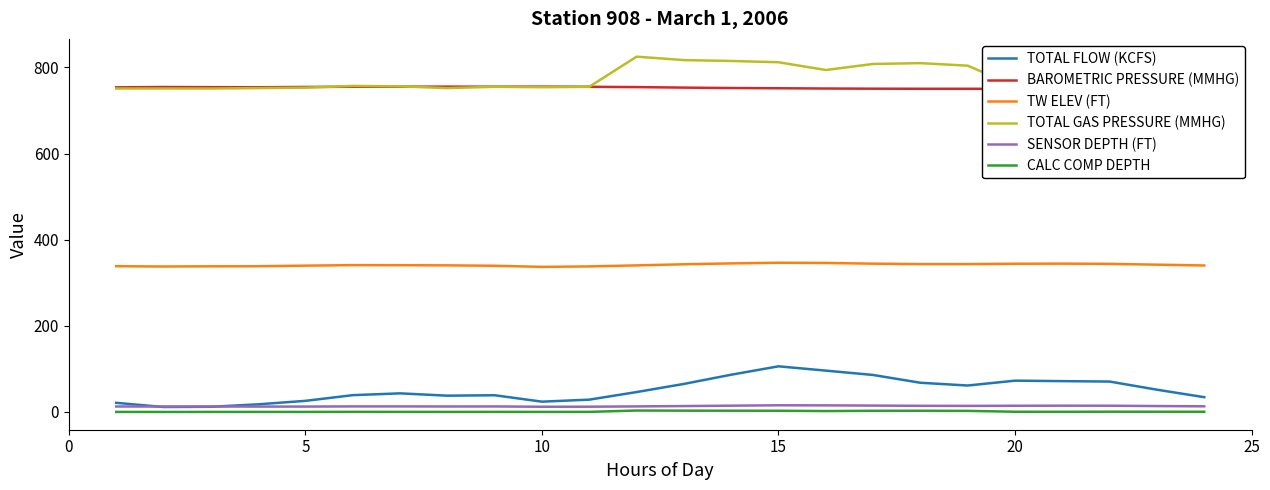

True or false: TOTAL FLOW (KCFS) and TW ELEV (FT) intersect in this chart.

False